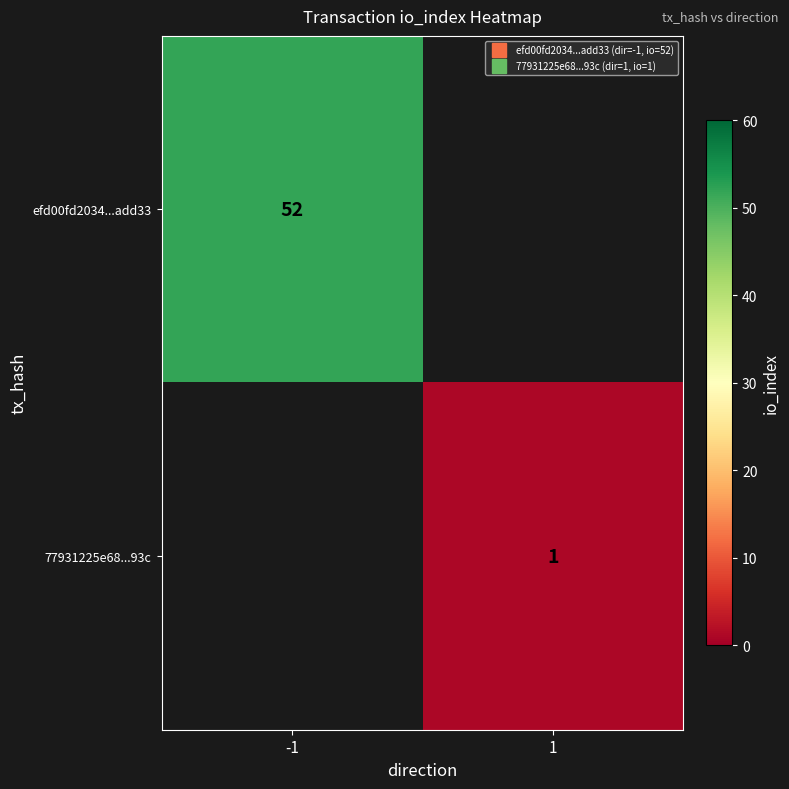

The efd00fd2034...add33 series shows 52.0 at -1. True or false?

True